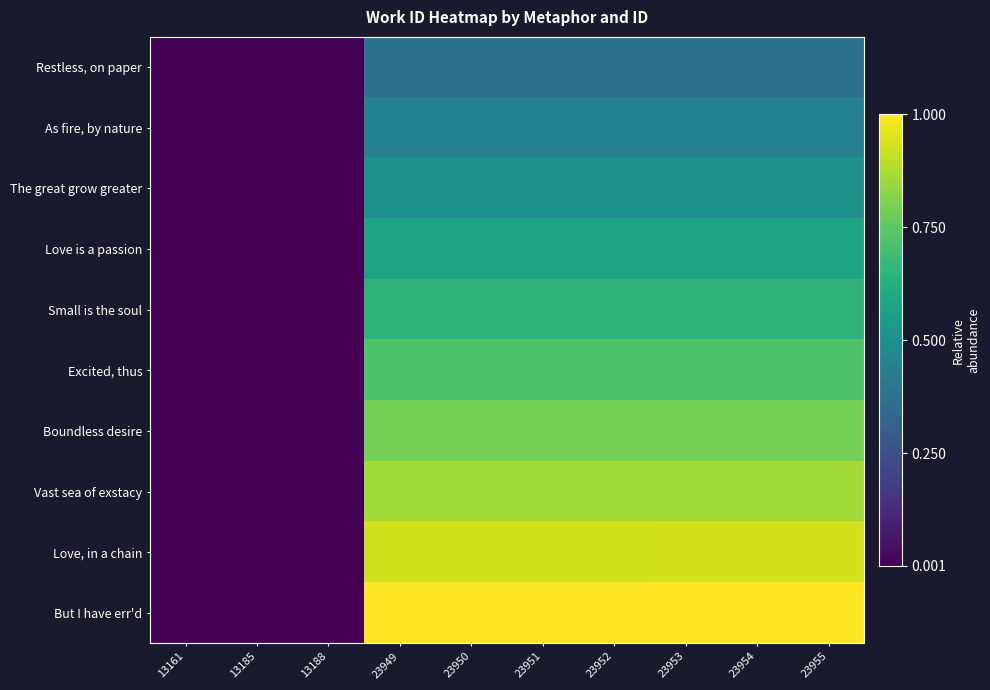

Reading left to right, what are all the values shown in this chart?

Restless, on paper: 13161=0.0	13185=0.0	13188=0.0	23949=0.4	23950=0.4	23951=0.4	23952=0.4	23953=0.4	23954=0.4	23955=0.4
As fire, by nature: 13161=0.0	13185=0.0	13188=0.0	23949=0.4	23950=0.4	23951=0.4	23952=0.4	23953=0.4	23954=0.4	23955=0.4
The great grow greater: 13161=0.0	13185=0.0	13188=0.0	23949=0.5	23950=0.5	23951=0.5	23952=0.5	23953=0.5	23954=0.5	23955=0.5
Love is a passion: 13161=0.0	13185=0.0	13188=0.0	23949=0.6	23950=0.6	23951=0.6	23952=0.6	23953=0.6	23954=0.6	23955=0.6
Small is the soul: 13161=0.0	13185=0.0	13188=0.0	23949=0.6	23950=0.6	23951=0.6	23952=0.6	23953=0.6	23954=0.6	23955=0.6
Excited, thus: 13161=0.0	13185=0.0	13188=0.0	23949=0.7	23950=0.7	23951=0.7	23952=0.7	23953=0.7	23954=0.7	23955=0.7
Boundless desire: 13161=0.0	13185=0.0	13188=0.0	23949=0.8	23950=0.8	23951=0.8	23952=0.8	23953=0.8	23954=0.8	23955=0.8
Vast sea of exstacy: 13161=0.0	13185=0.0	13188=0.0	23949=0.9	23950=0.9	23951=0.9	23952=0.9	23953=0.9	23954=0.9	23955=0.9
Love, in a chain: 13161=0.0	13185=0.0	13188=0.0	23949=0.9	23950=0.9	23951=0.9	23952=0.9	23953=0.9	23954=0.9	23955=0.9
But I have err'd: 13161=0.0	13185=0.0	13188=0.0	23949=1.0	23950=1.0	23951=1.0	23952=1.0	23953=1.0	23954=1.0	23955=1.0